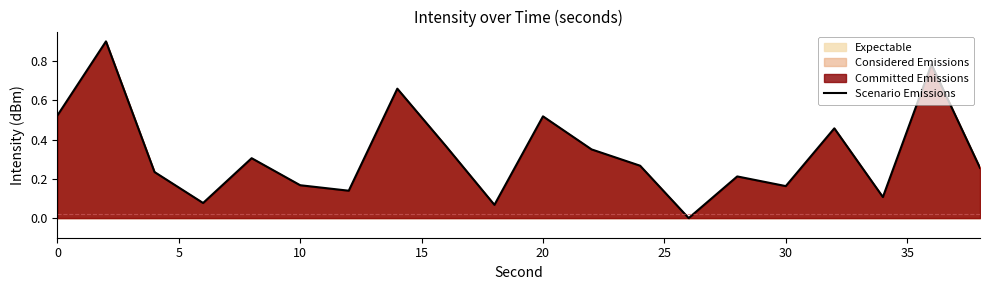

Is it true that the value at 10 is 0.1?

False